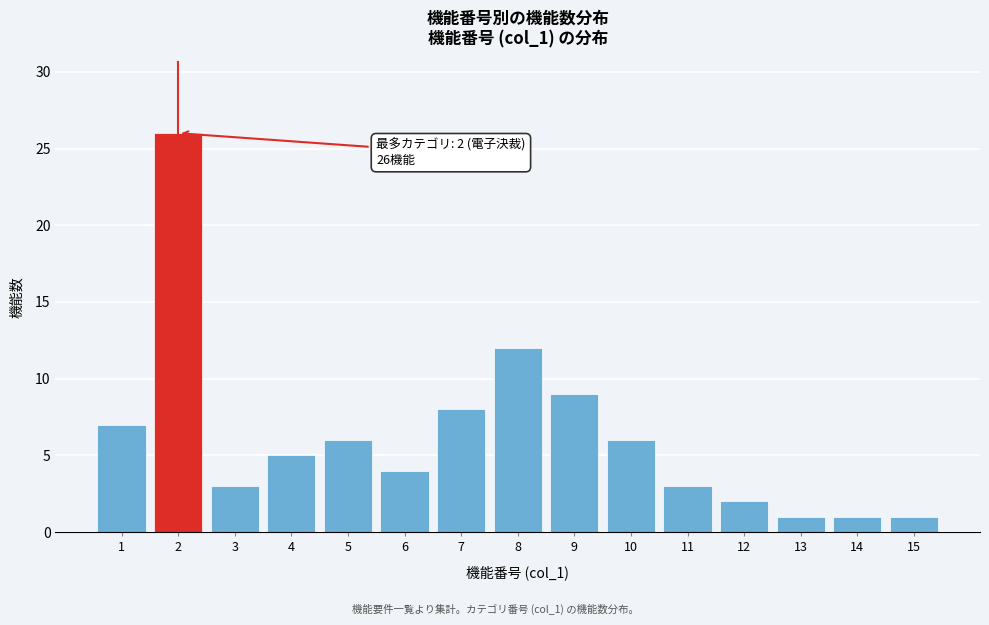

Reading left to right, list all the values displayed in this chart.

7	26	3	5	6	4	8	12	9	6	3	2	1	1	1